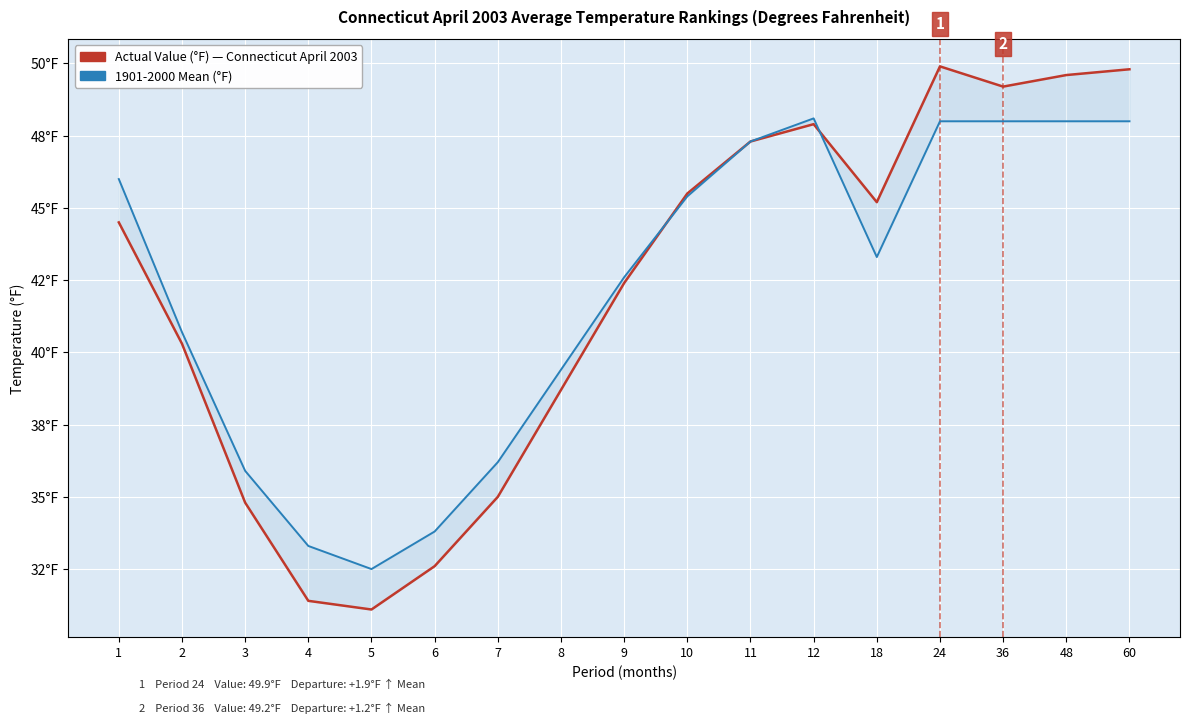

List the series in order of their overall mean, highest first.

1901-2000 Mean (°F), Actual Value (°F)